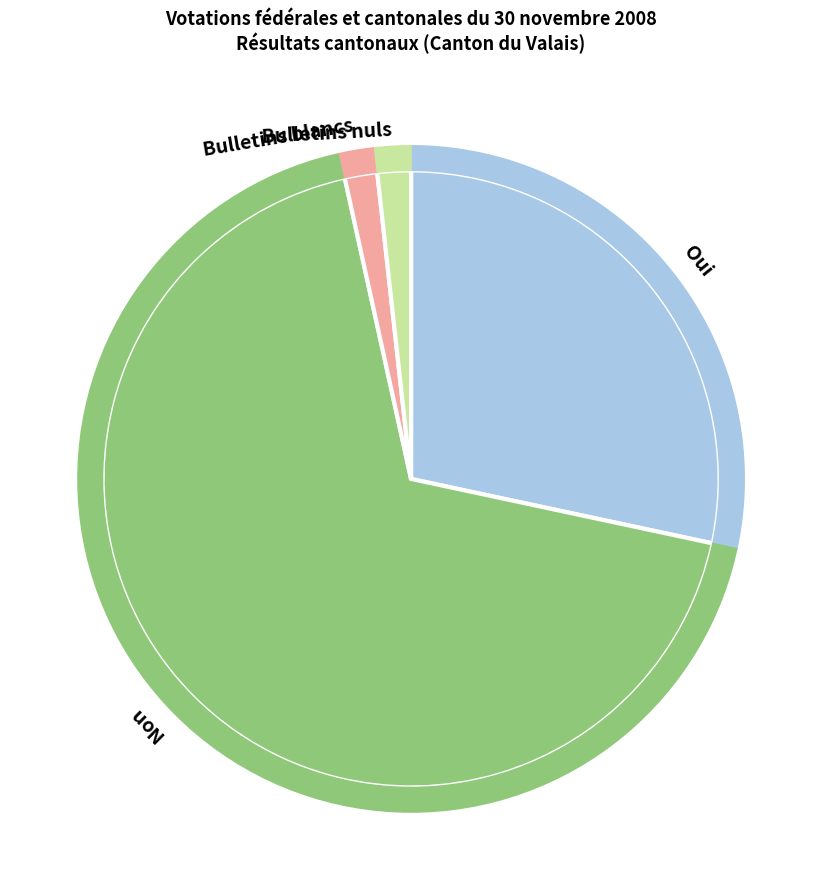

What percentage is the Bulletins nuls slice, to the nearest percent?

2%